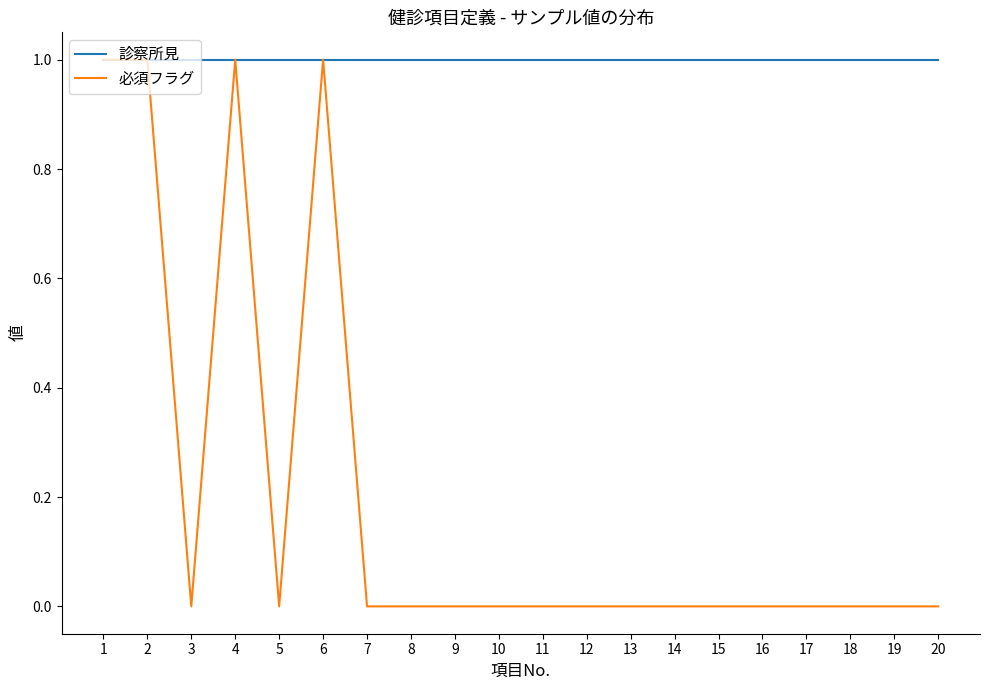

Which series has the largest range (max minus min)?

必須フラグ